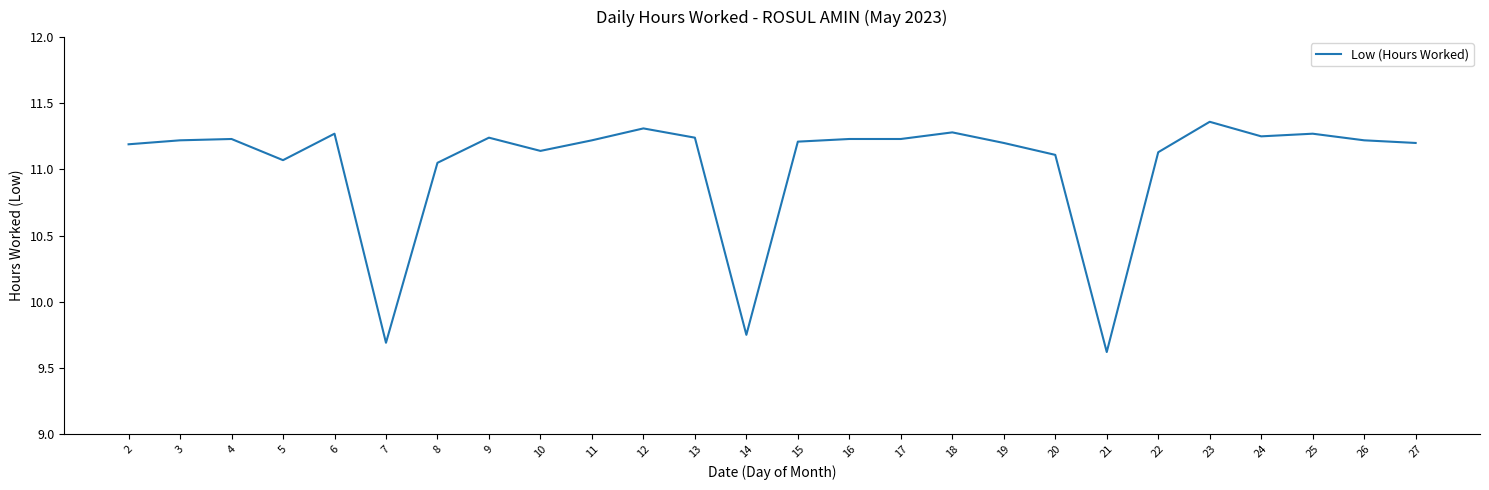

Count the number of categories in the chart.

26